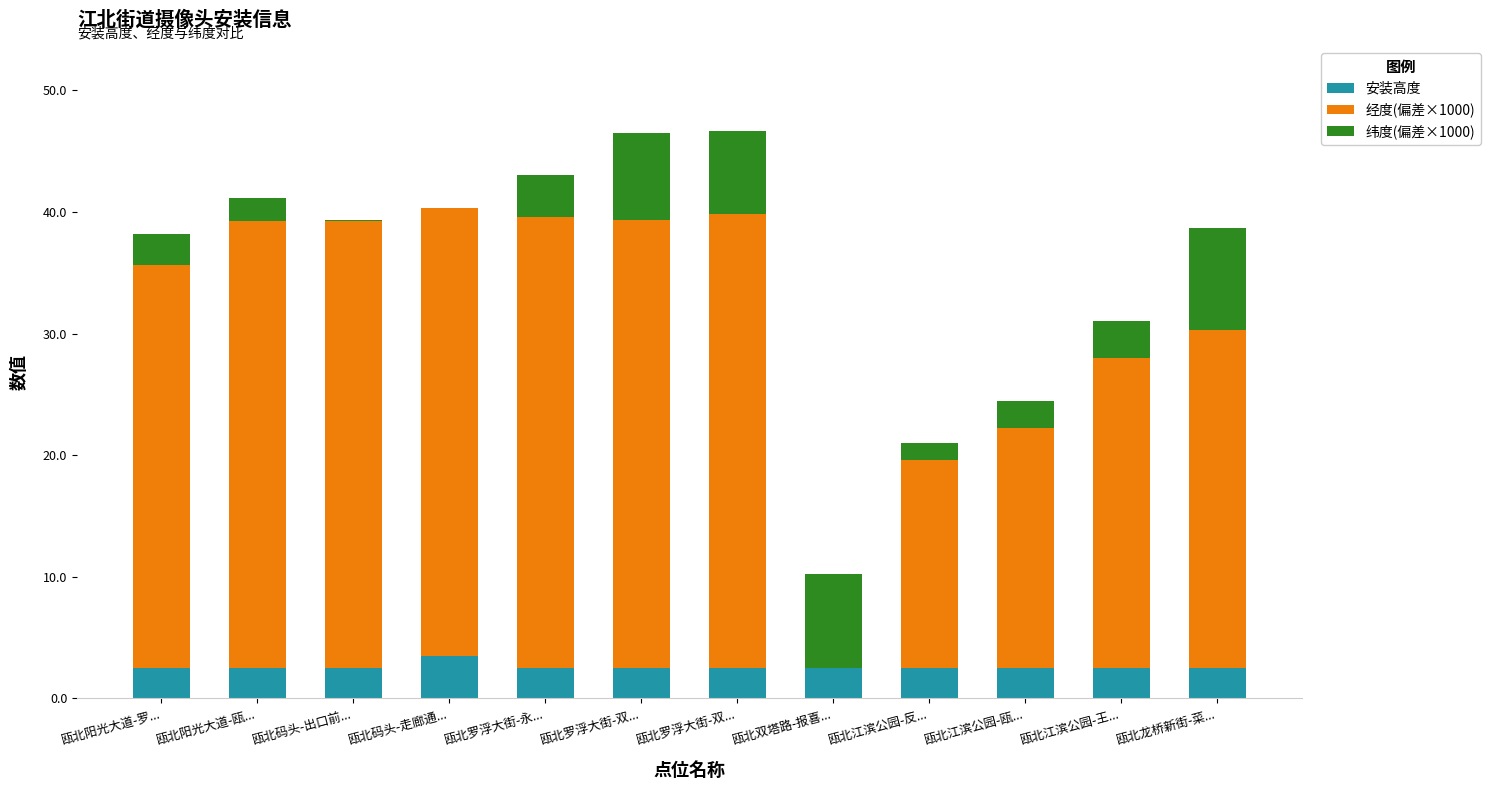

Count the number of data series in this chart.

3